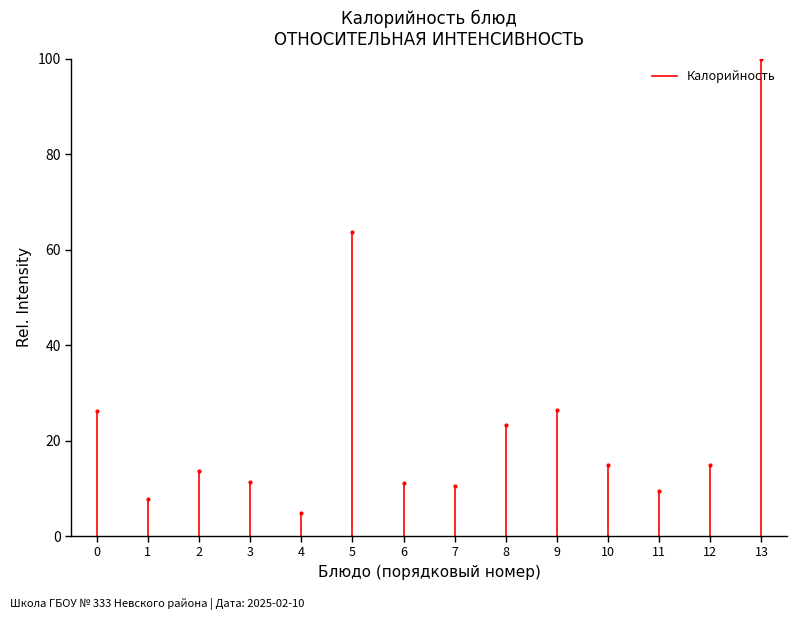

Is it true that the value at 0 is 15.0?

False